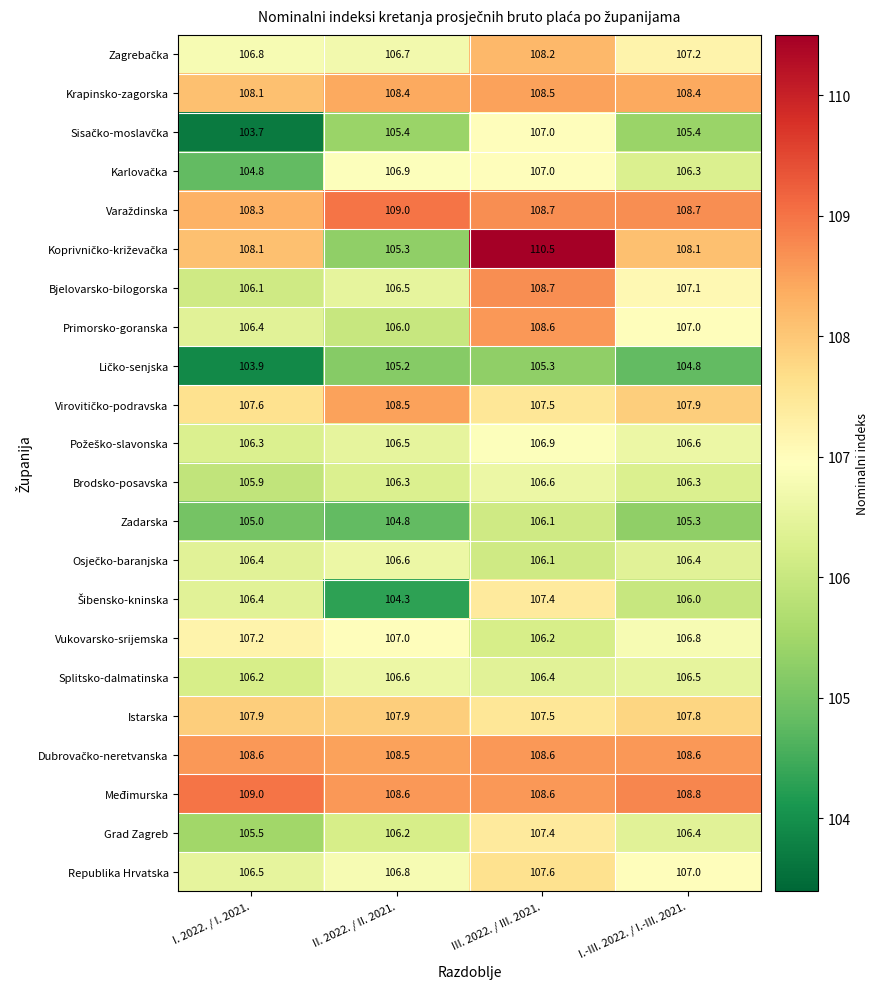

What is the spread (max minus min) of values at I.-III. 2022. / I.-III. 2021.?

4.0